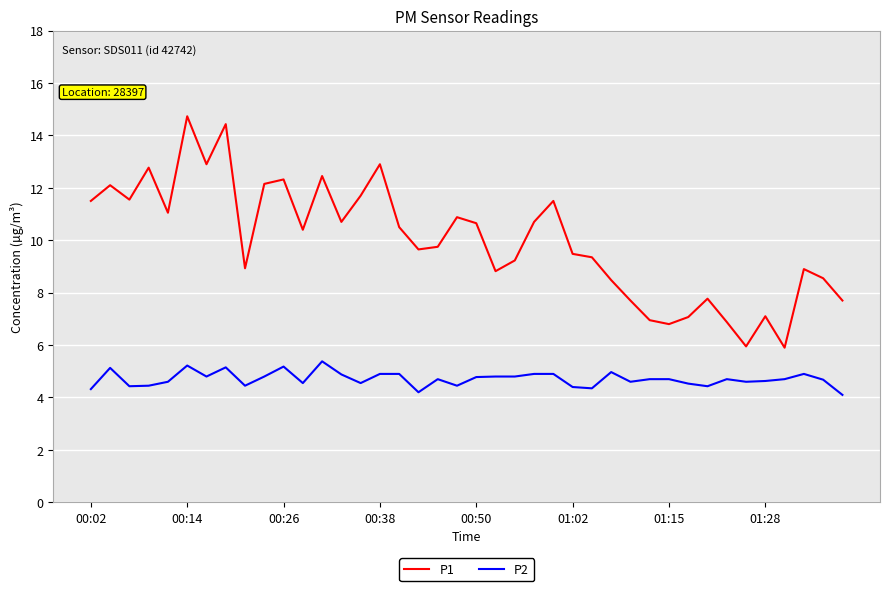

Which series has the largest total across all categories?

P1